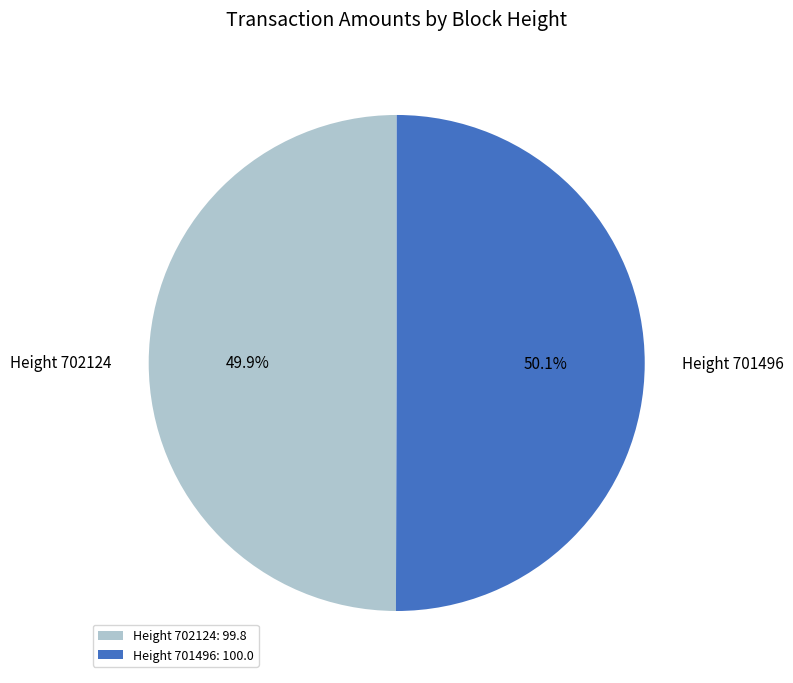

Count the number of slices in the pie.

2